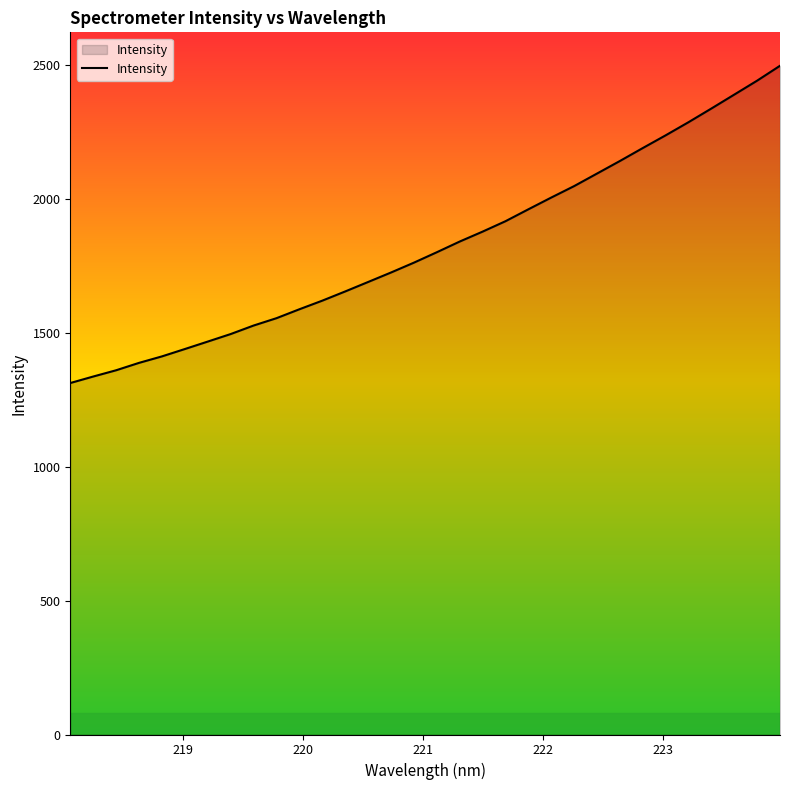

True or false: there are more than 1 points higher than both neighbors.

False